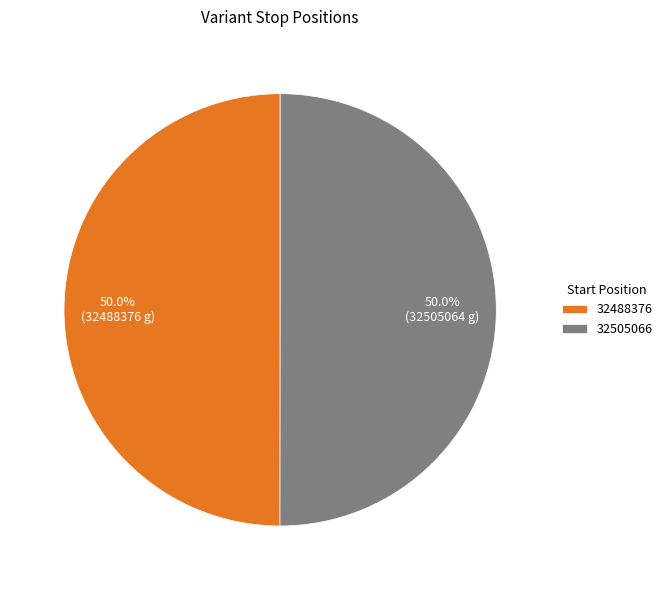

The 32488376 slice represents 50% of the pie. True or false?

True